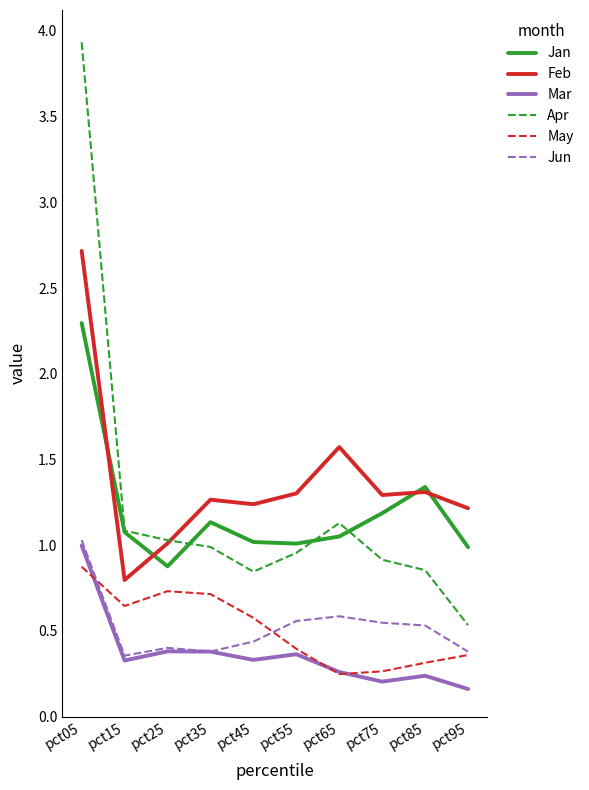

What value does the Feb series have at pct55?

1.3